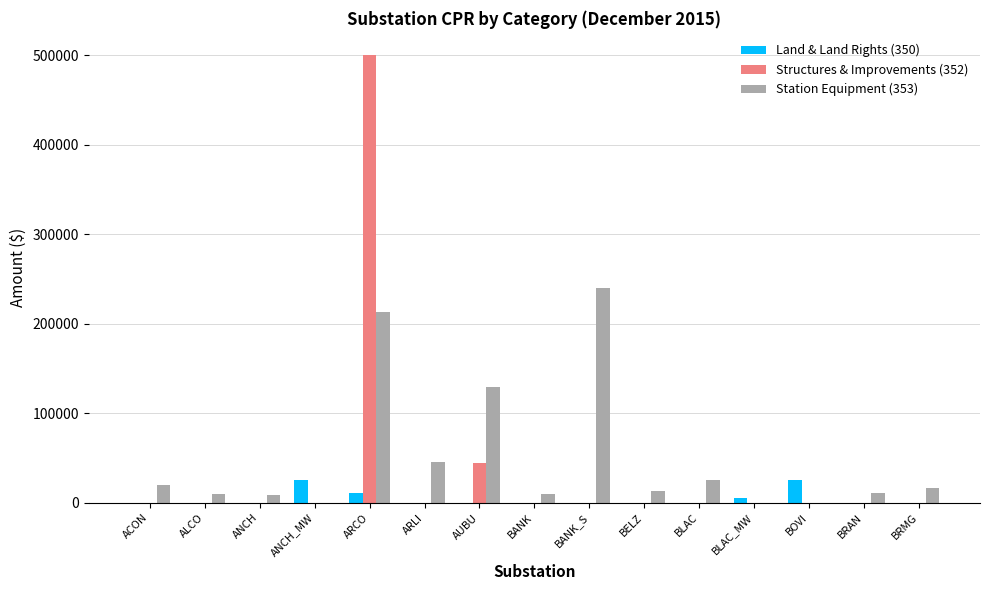

What are all the series names shown in the legend?

Land & Land Rights (350), Structures & Improvements (352), Station Equipment (353)